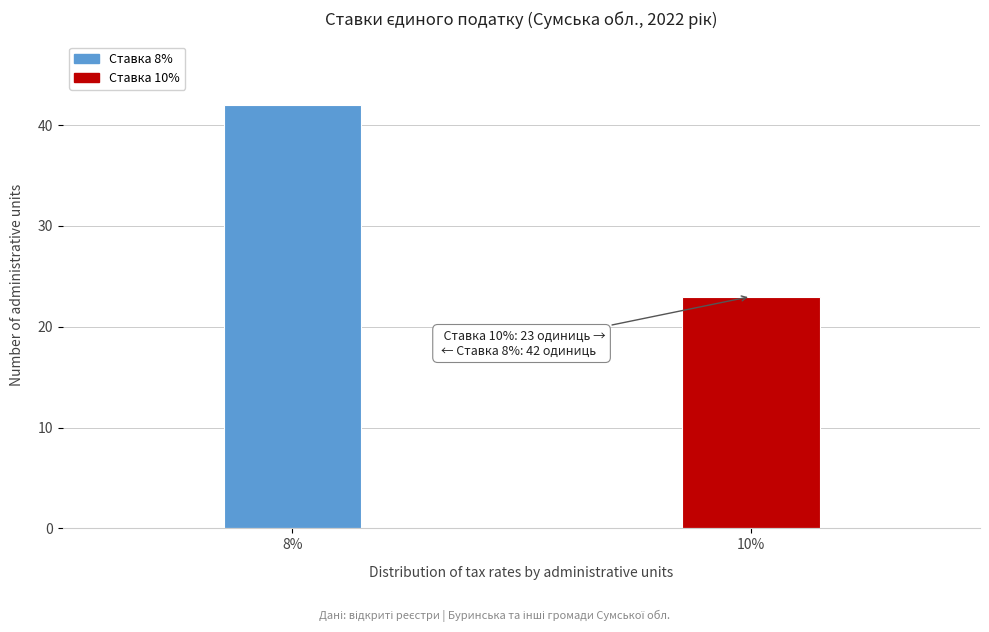

Reading left to right, list all the values displayed in this chart.

8%=42	10%=23